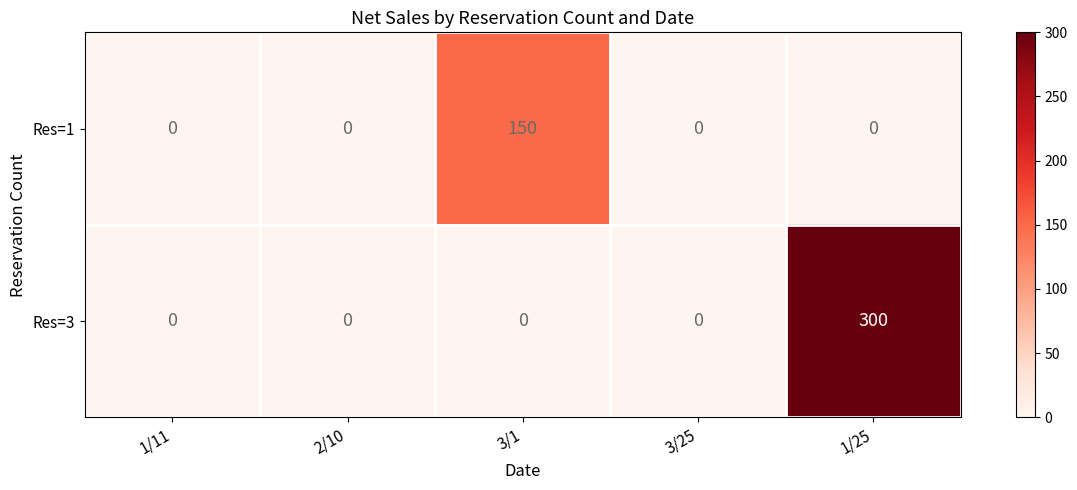

Reading left to right, extract all data points from this chart.

Res=1: 0	0	150	0	0
Res=3: 0	0	0	0	300